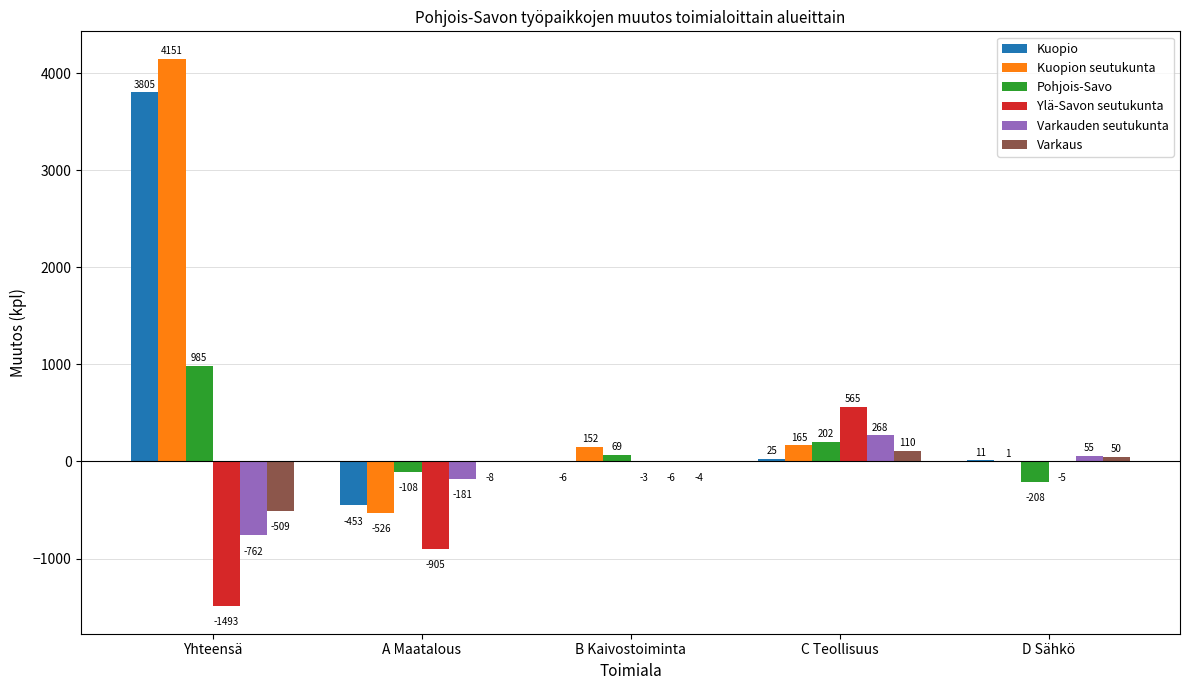

Is the value of Varkaus at B Kaivostoiminta greater than the value of Kuopio at D Sähkö?

No